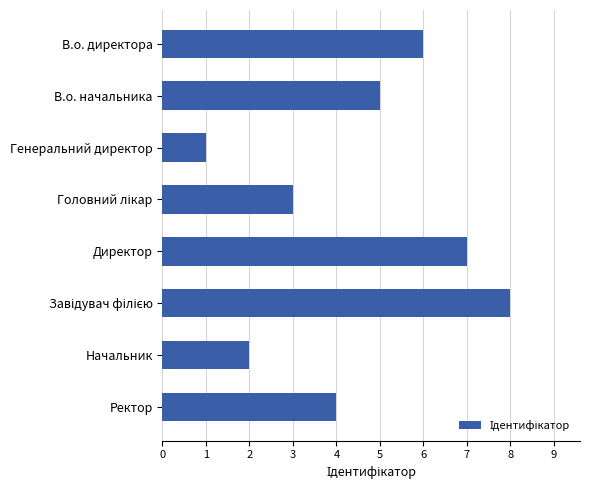

What is the sum of all values?

36